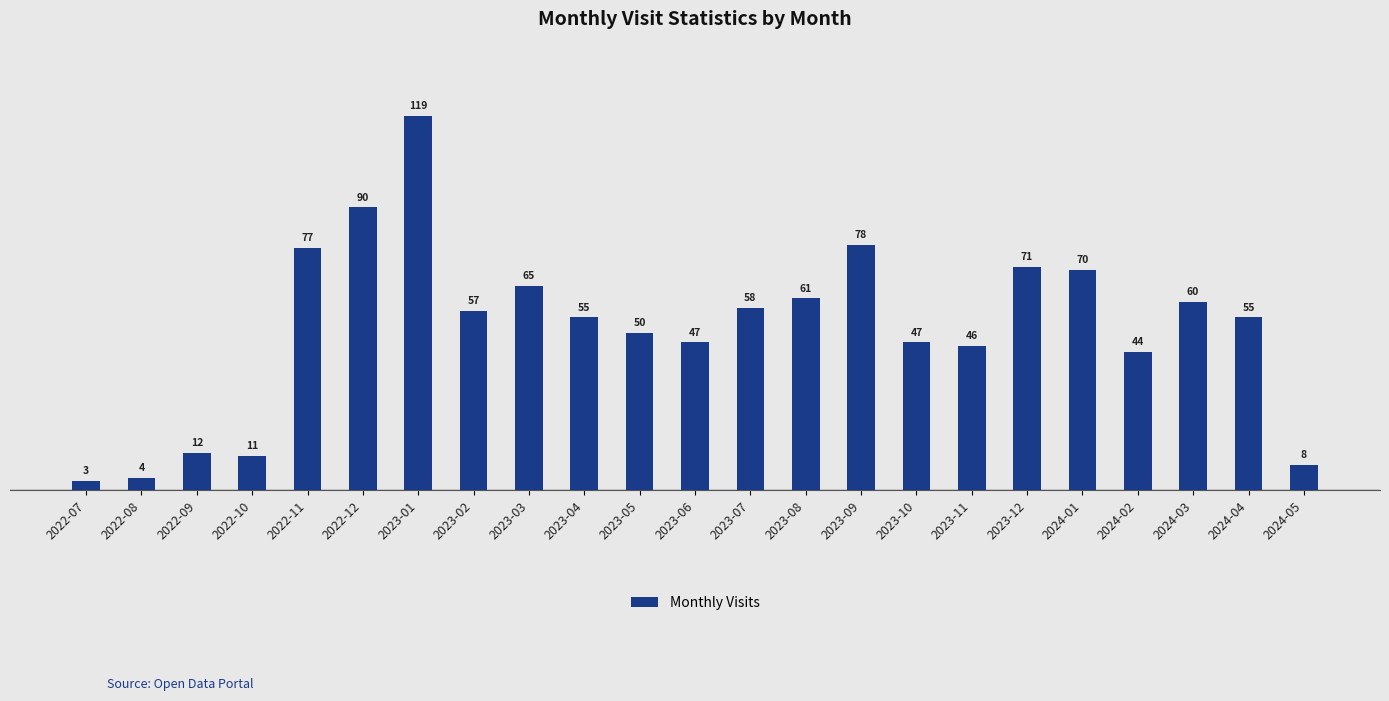

What is the sum of the values at 2023-01 and 2023-11?

165